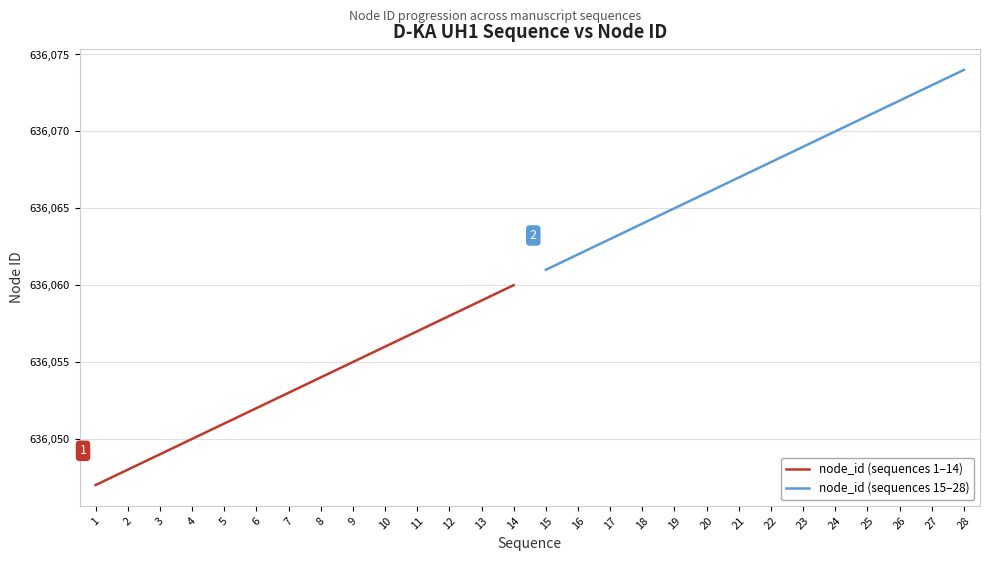

Which series has the widest spread of values?

node_id (sequences 1–14)